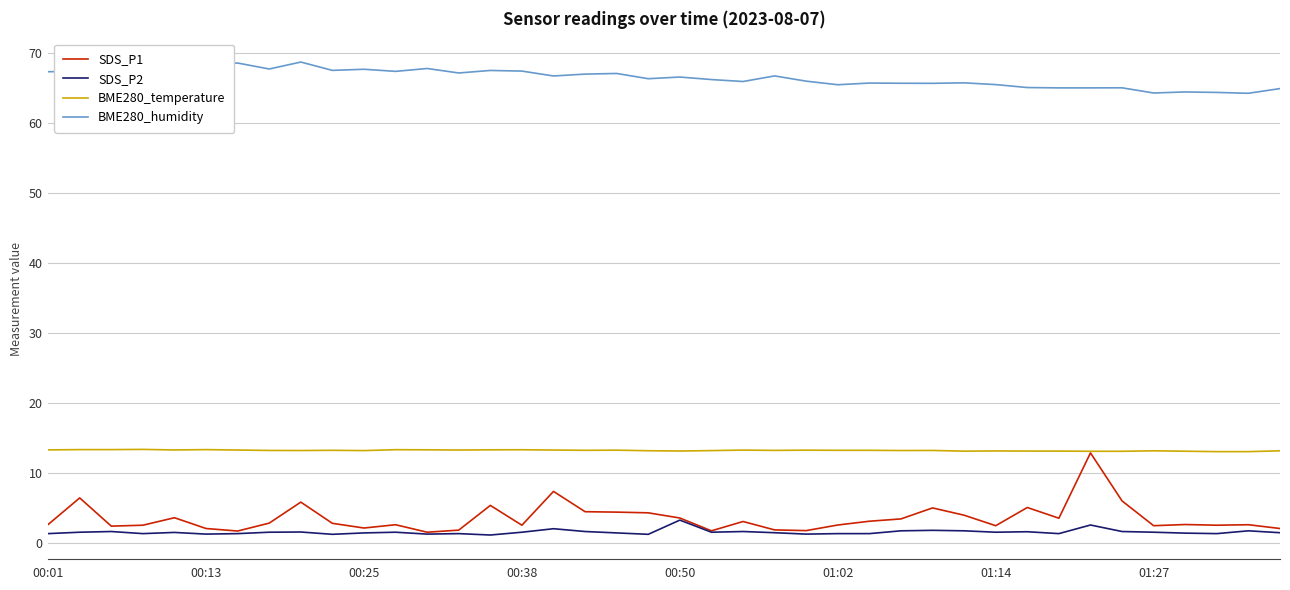

What are all the series names shown in the legend?

SDS_P1, SDS_P2, BME280_temperature, BME280_humidity